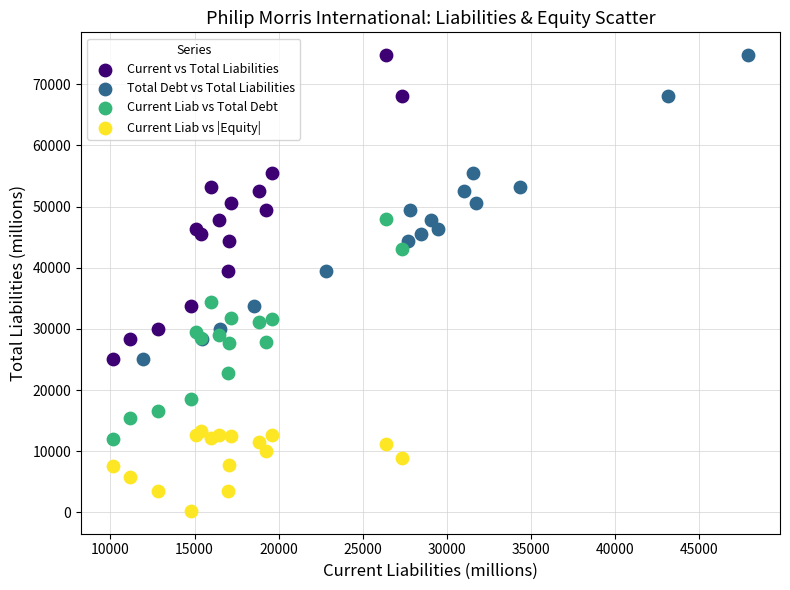

What are all the series names shown in the legend?

Current vs Total Liabilities, Total Debt vs Total Liabilities, Current Liab vs Total Debt, Current Liab vs |Equity|